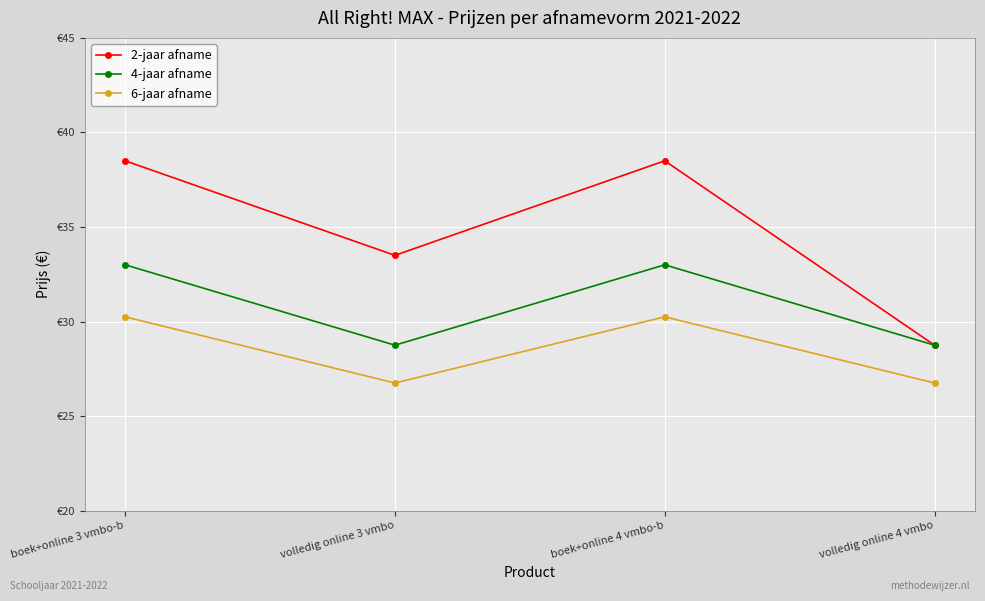

Rank the categories by 6-jaar afname value from lowest to highest.

volledig online 3 vmbo, volledig online 4 vmbo, boek+online 3 vmbo-b, boek+online 4 vmbo-b